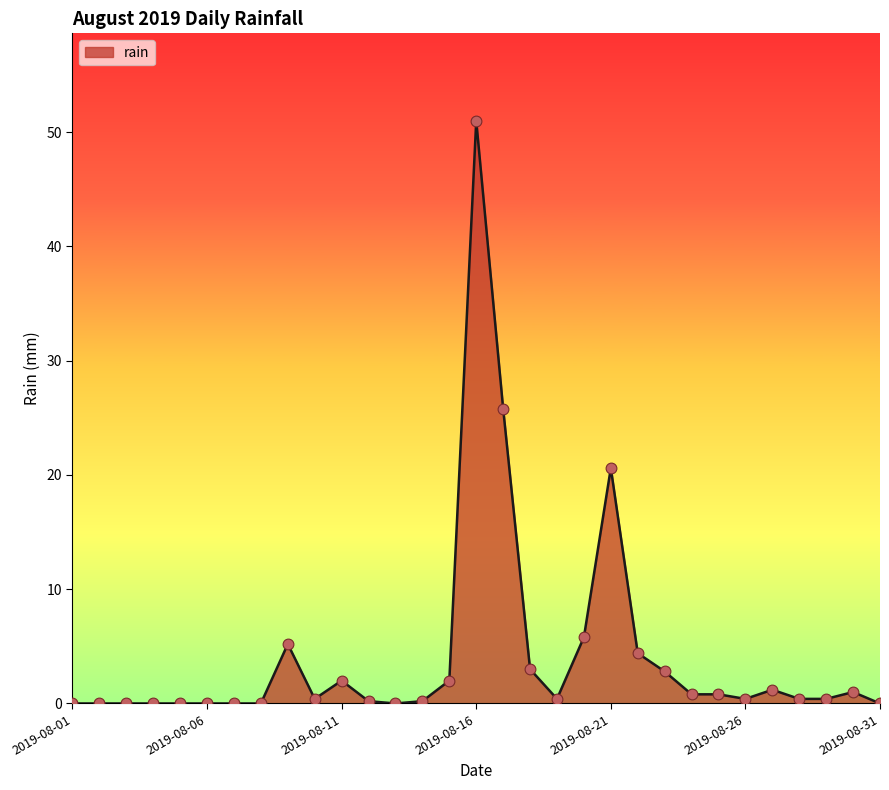

What is the difference between the maximum and minimum values?

51.0